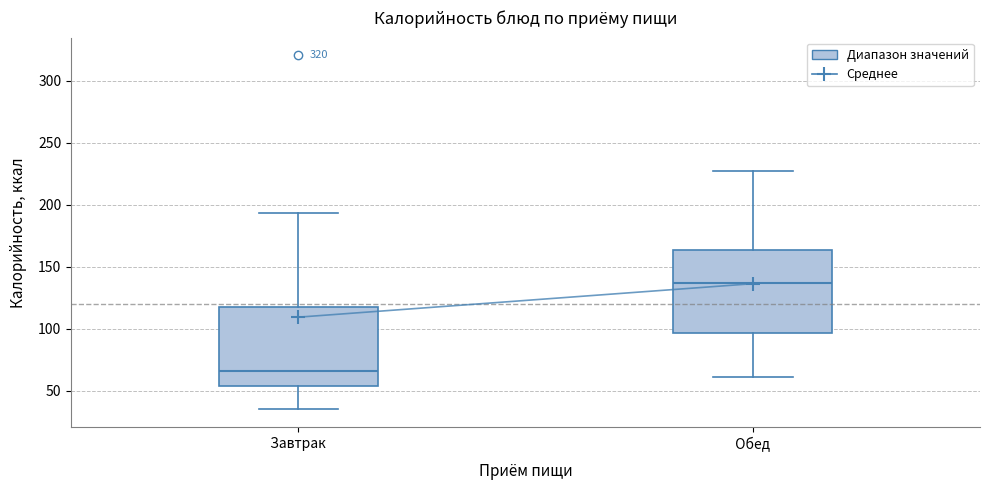

Reading left to right, read every box against the y-axis: the position of its median line, the range the box covers, and the ends of its whiskers. The values are not printed on the chart, so give them approximately, as read against the axis.

Завтрак: median 65, box 55 to 115, whiskers 35 to 195
Обед: median 135, box 95 to 165, whiskers 60 to 225